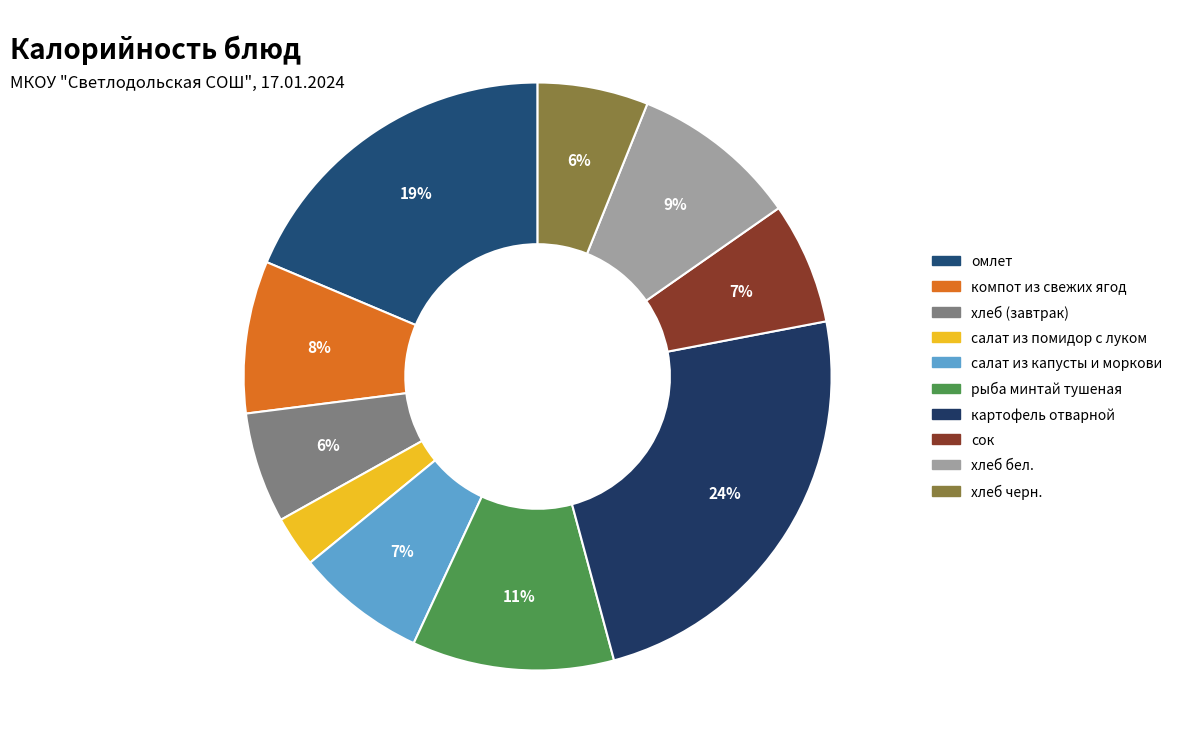

What is the smallest slice in the pie chart?

салат из помидор с луком